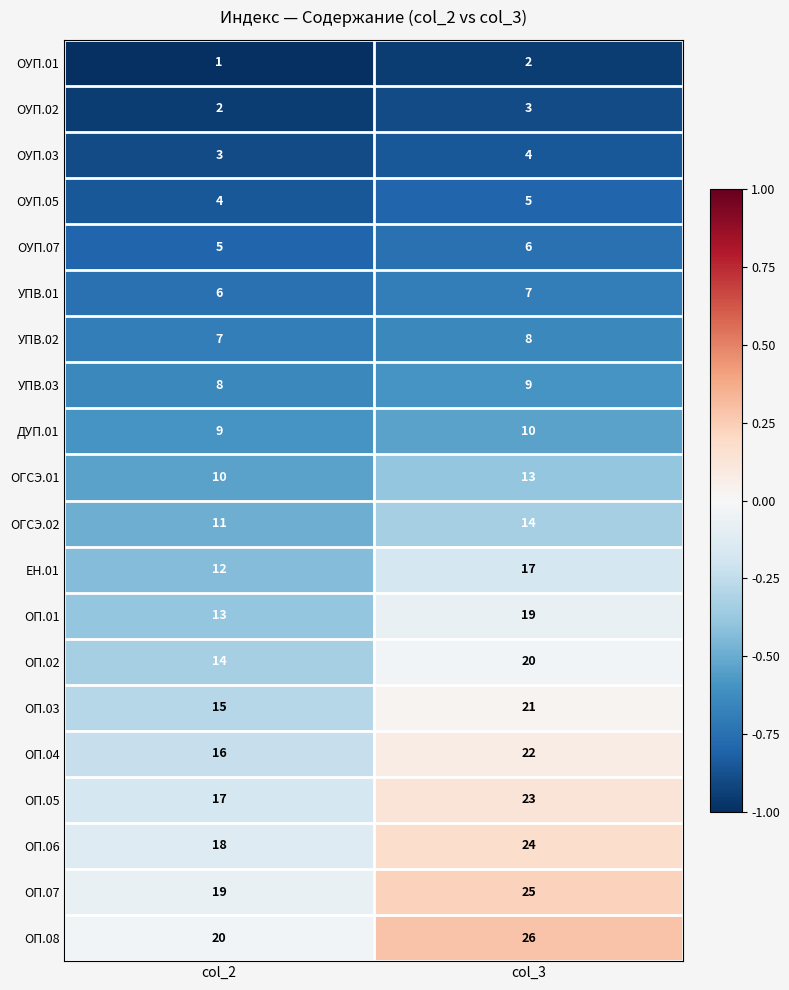

The value of ОП.03 at col_3 is 21. True or false?

True